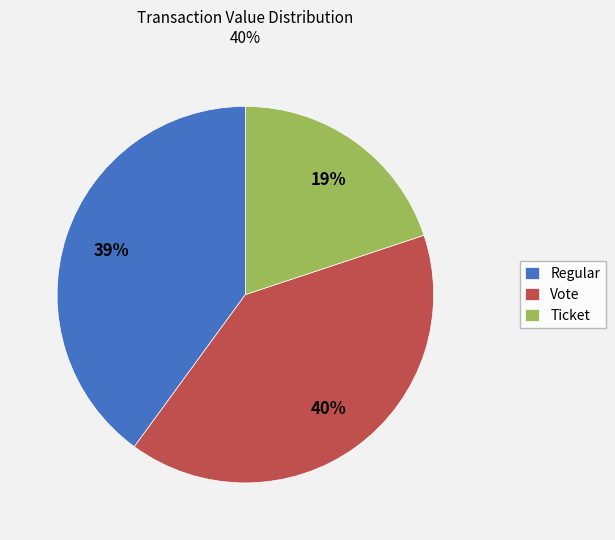

Which slice is the largest?

Vote